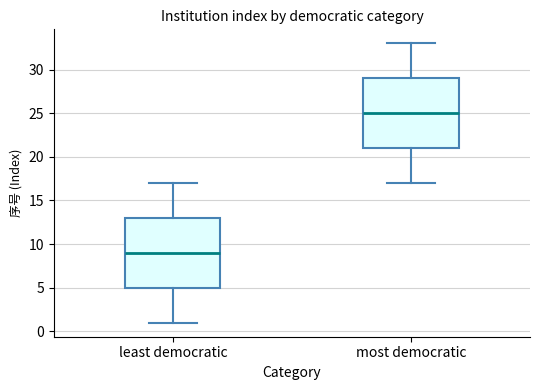

Reading left to right, read every box against the y-axis: the position of its median line, the range the box covers, and the ends of its whiskers. The values are not printed on the chart, so give them approximately, as read against the axis.

least democratic: median 9, box 5 to 13, whiskers 1 to 17
most democratic: median 25, box 21 to 29, whiskers 17 to 33